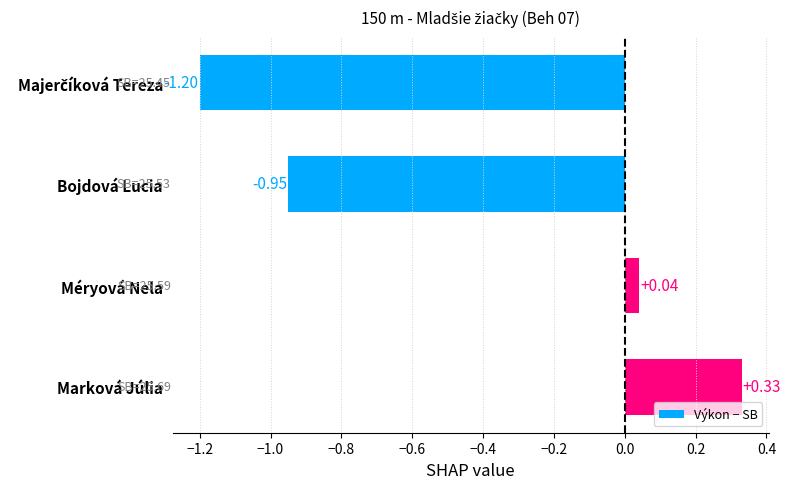

Which label corresponds to the largest value in the chart?

Marková Júlia